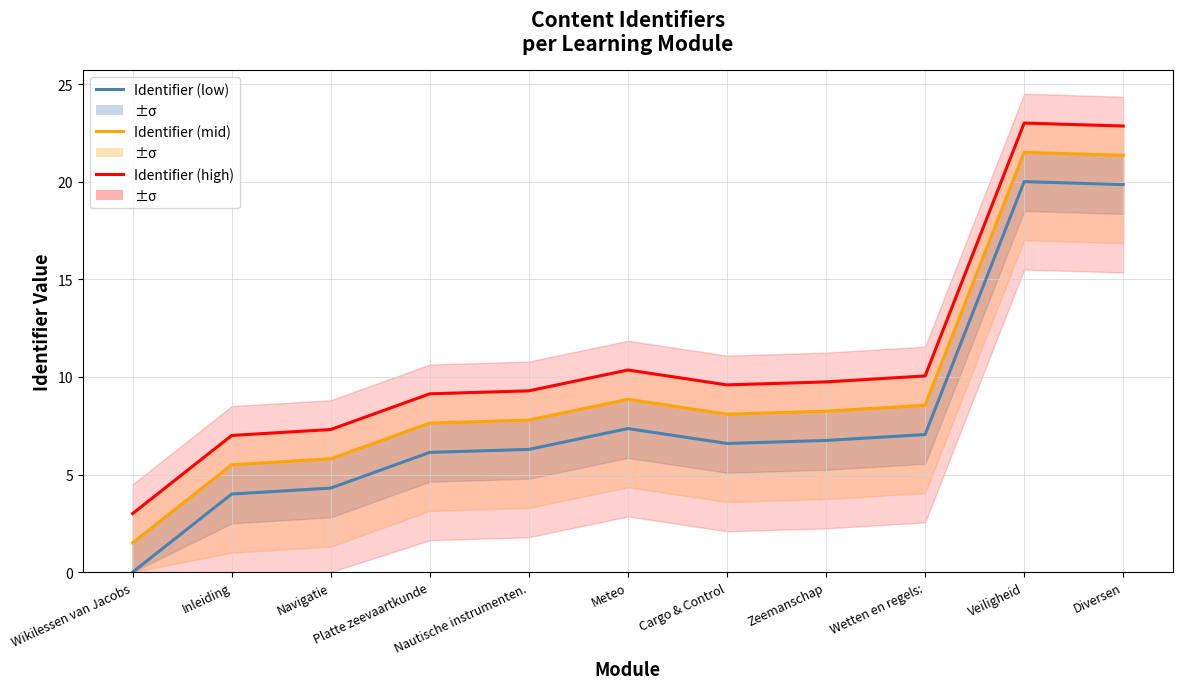

What is the approximate value of Identifier (low) at Diversen?

19.8